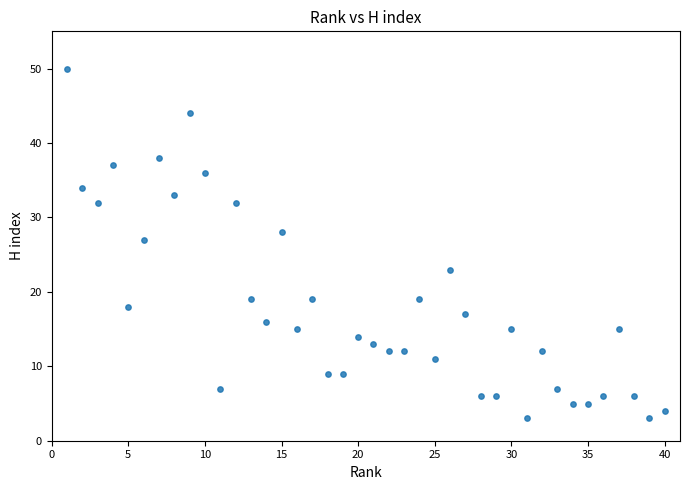

What is the range of X values (max minus min)?

39